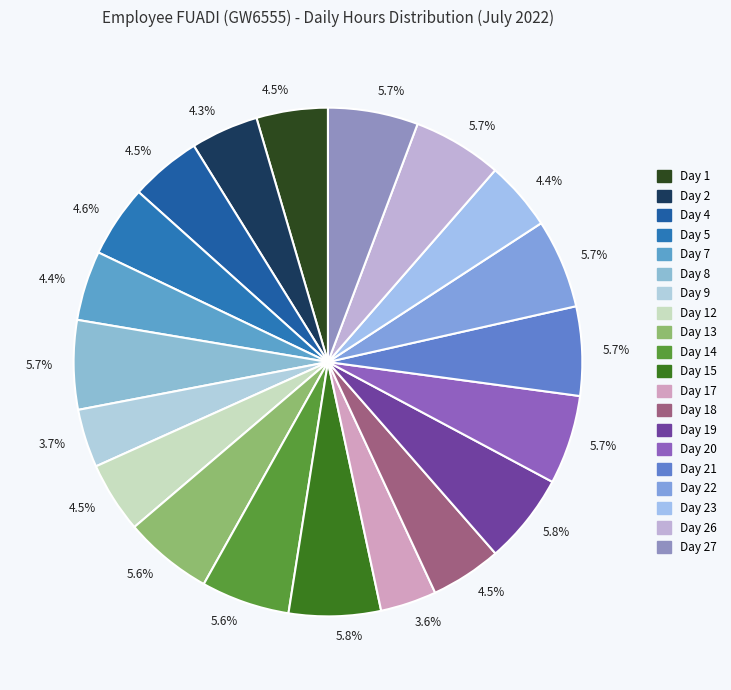

Does any single category account for the majority?

No